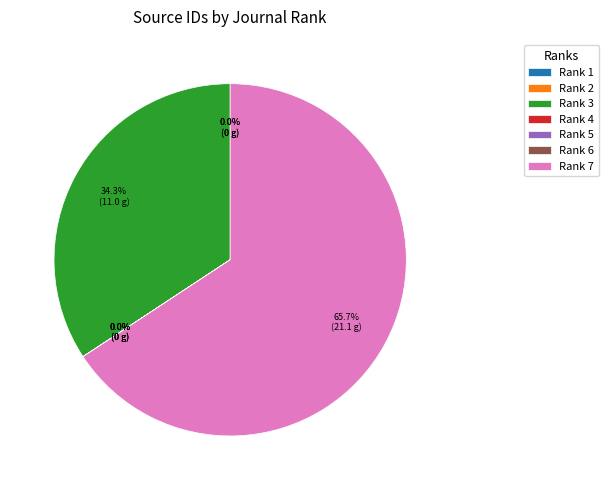

Which category has the biggest portion of the pie?

Rank 7